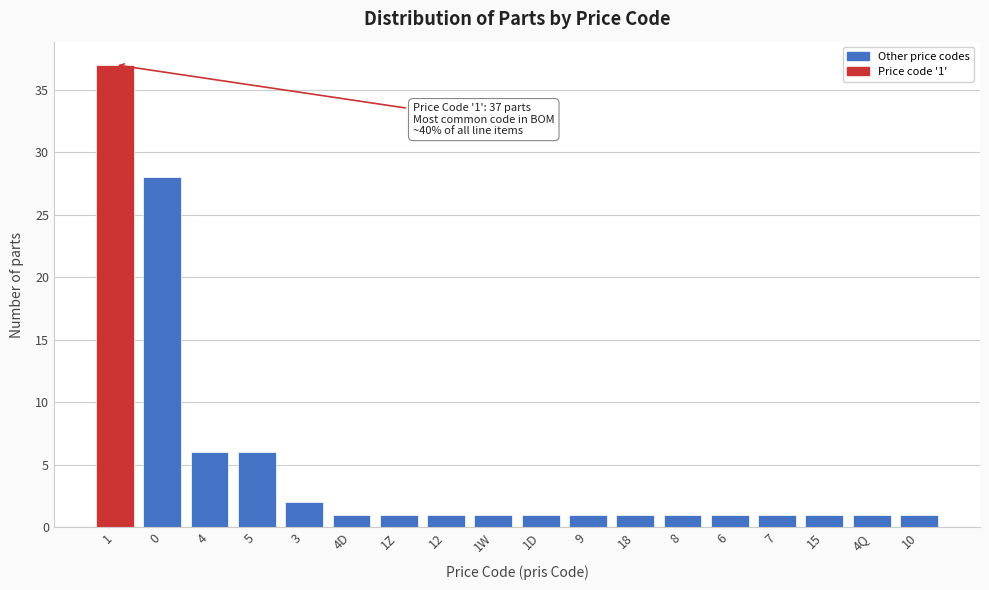

Reading right to left, what are all the values shown in this chart?

1	1	1	1	1	1	1	1	1	1	1	1	1	2	6	6	28	37